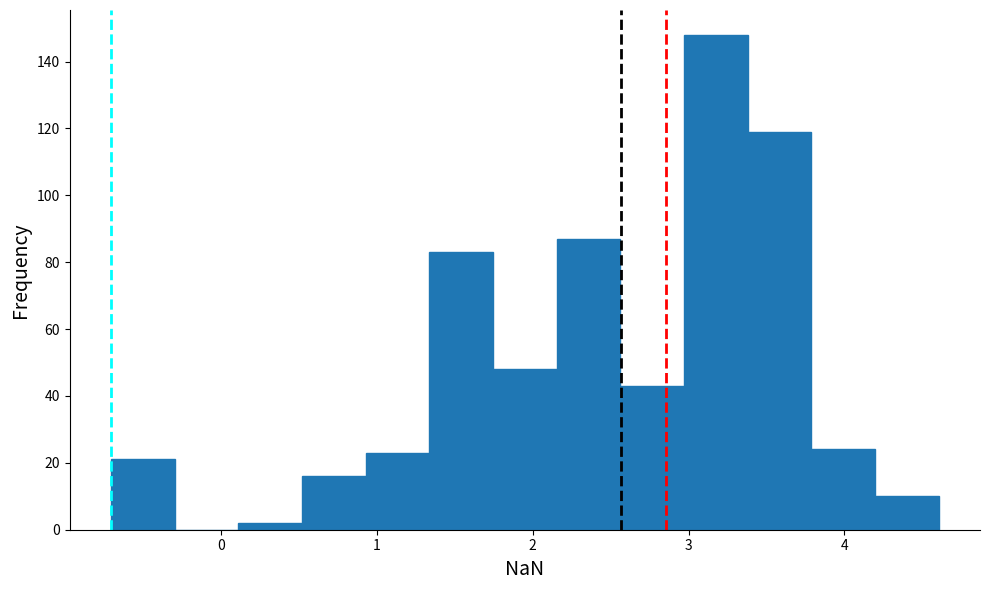

Over which range of the x-axis is the bar tallest?

3.0 to 3.4